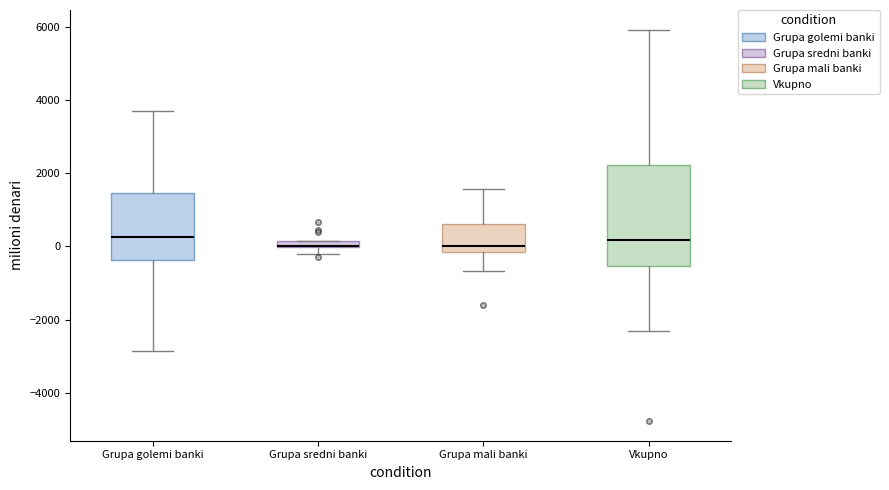

Where does the lower whisker of the box for Grupa mali banki end on the y-axis? The values are not printed on the chart, so give them approximately, as read against the axis.

-600